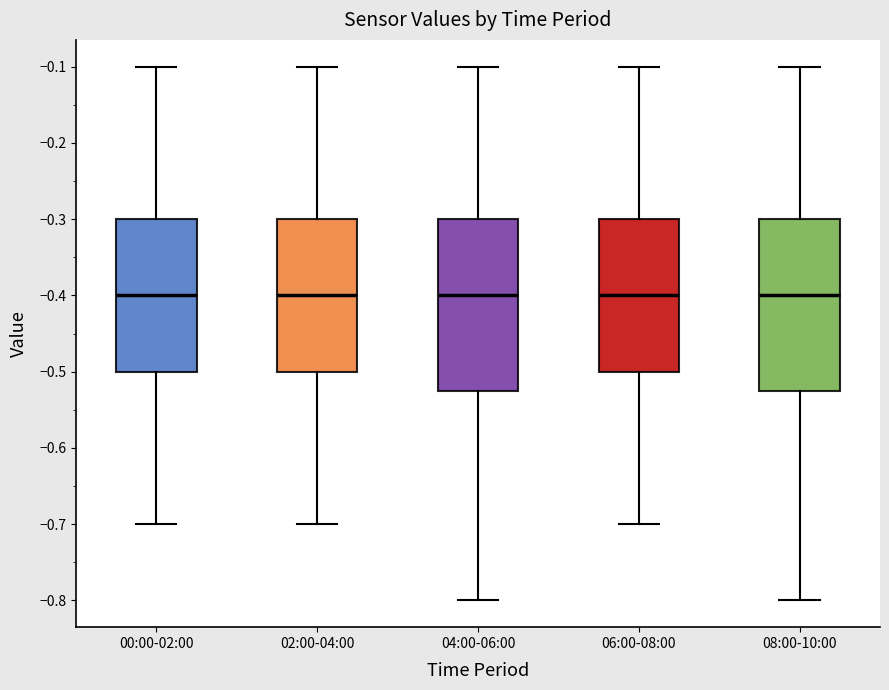

Where is the lower edge of the box for 00:00-02:00 on the y-axis? The values are not printed on the chart, so give them approximately, as read against the axis.

-0.50